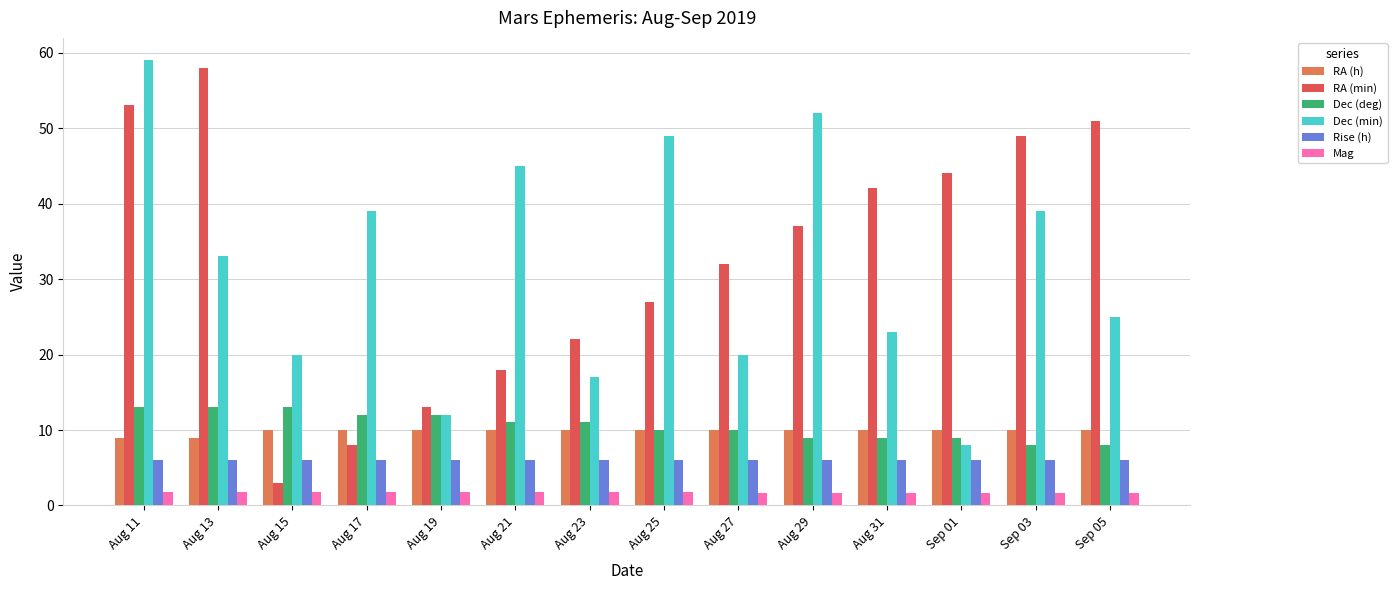

What value does the RA (h) series have at Aug 23?

10.0